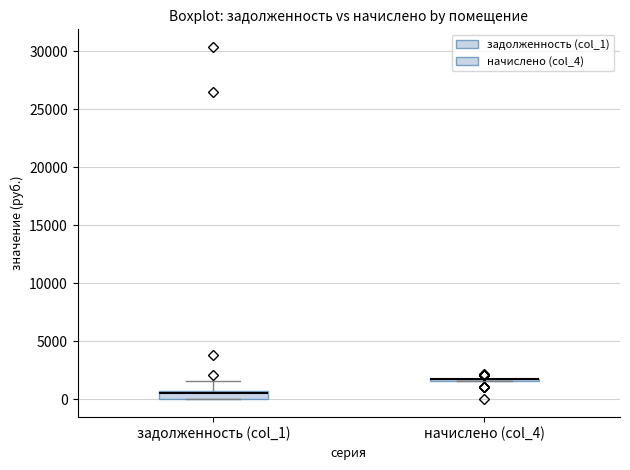

Where is the lower edge of the box for задолженность (col_1) on the y-axis? The values are not printed on the chart, so give them approximately, as read against the axis.

0